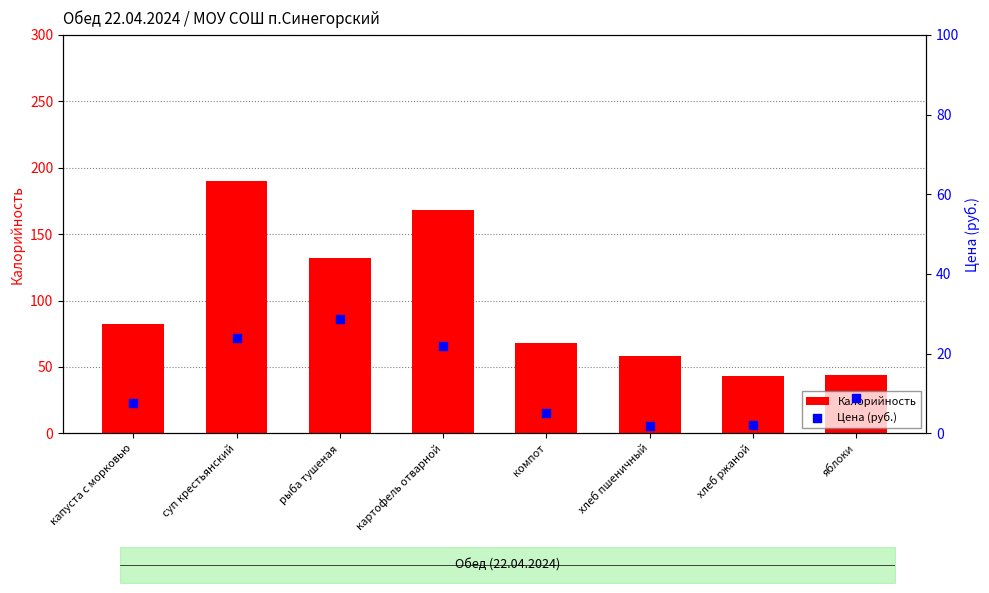

Which series contains the highest Y value?

Калорийность